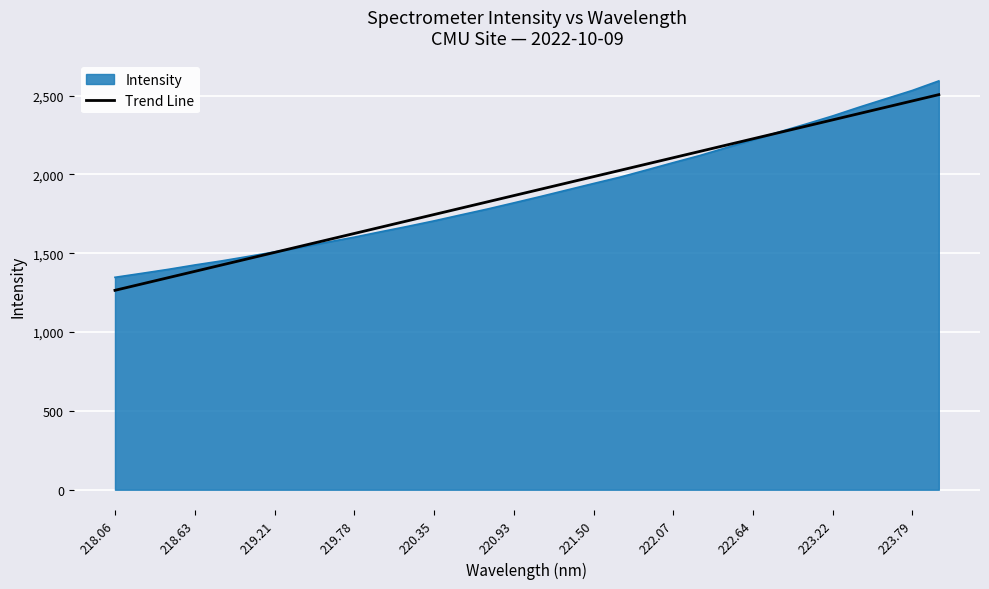

What is the maximum value for Trend Line?

2505.6